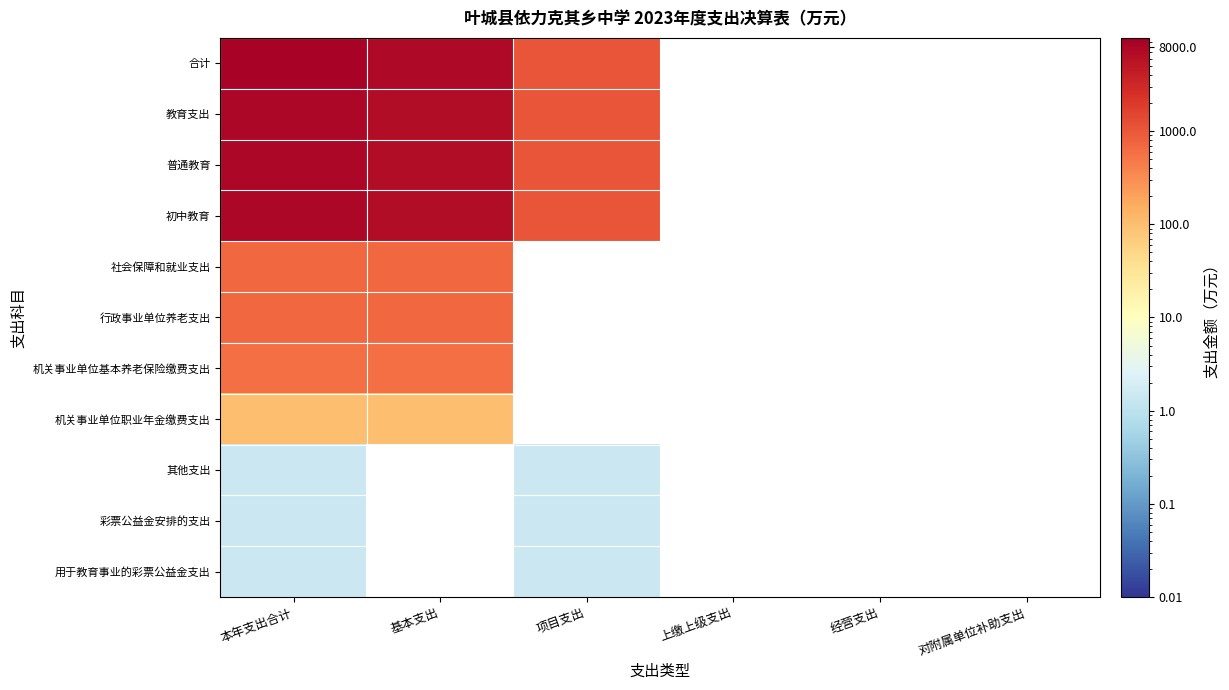

True or false: 合计 has a value of 1725.1 at 项目支出.

False